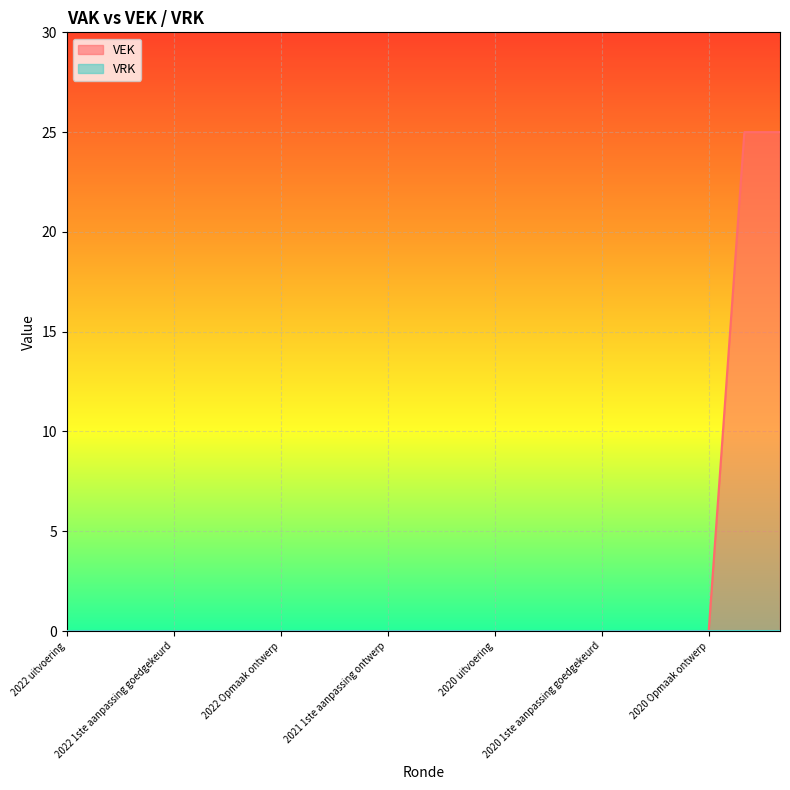

The chart shows a value of -15 at 2021 Opmaak ontwerp. True or false?

False